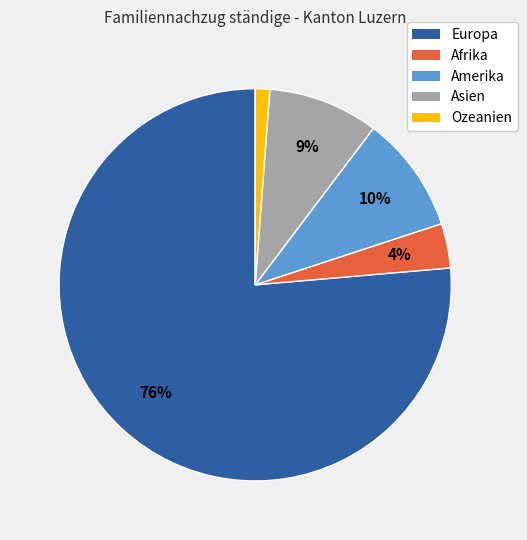

Is the sum of Europa and Ozeanien greater than half?

Yes